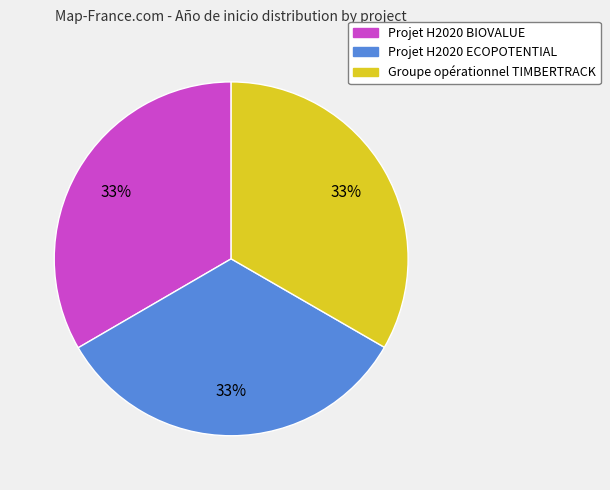

Combined, do Projet H2020 ECOPOTENTIAL and Groupe opérationnel TIMBERTRACK account for over 50%?

Yes